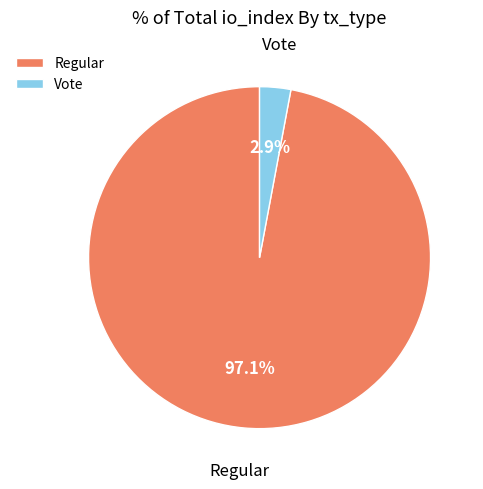

Do Vote and Regular together represent more than half of the pie?

Yes